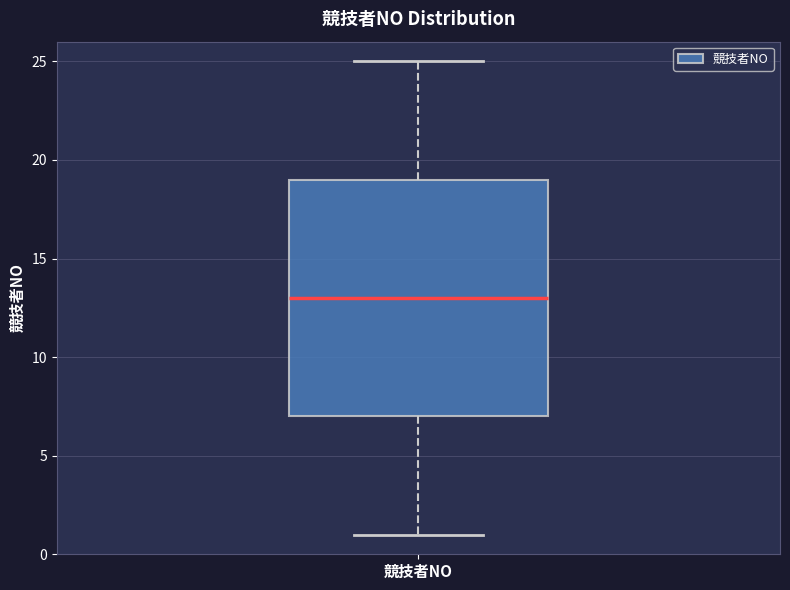

Where is the upper edge of the box for 競技者NO on the y-axis? The values are not printed on the chart, so give them approximately, as read against the axis.

19